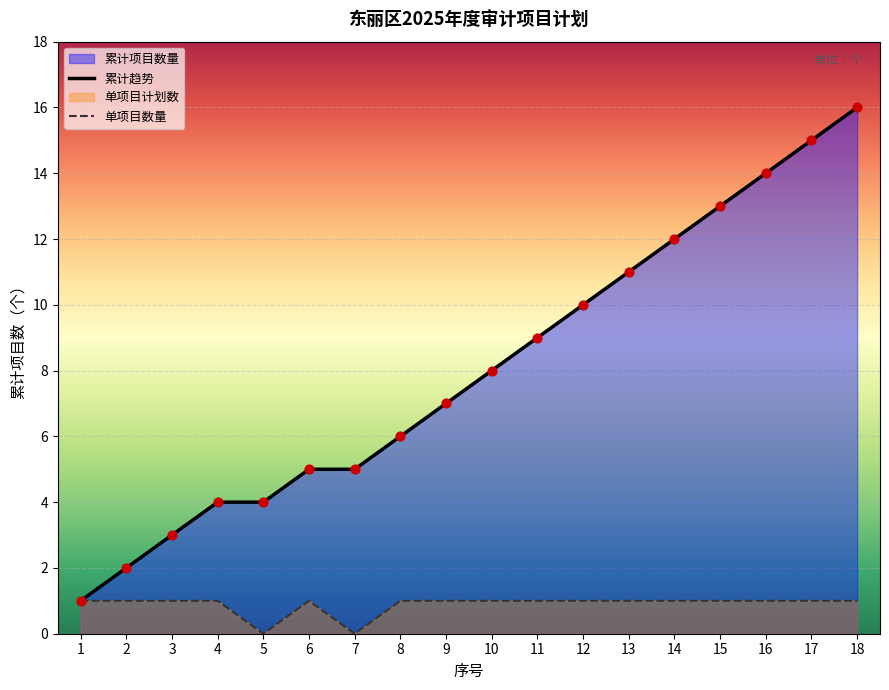

Approximately how many times larger is the value at 11 compared to 14?

1.0